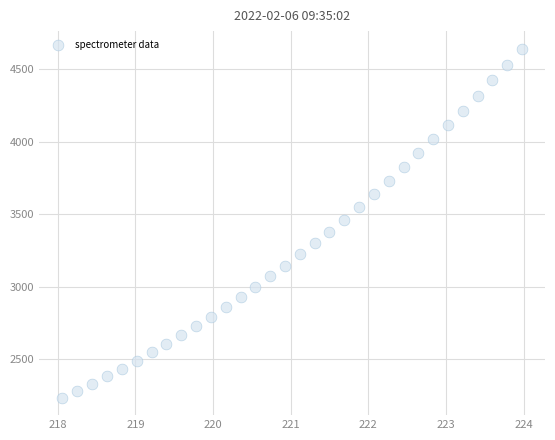

What is the range of Y values (max minus min)?

2408.4